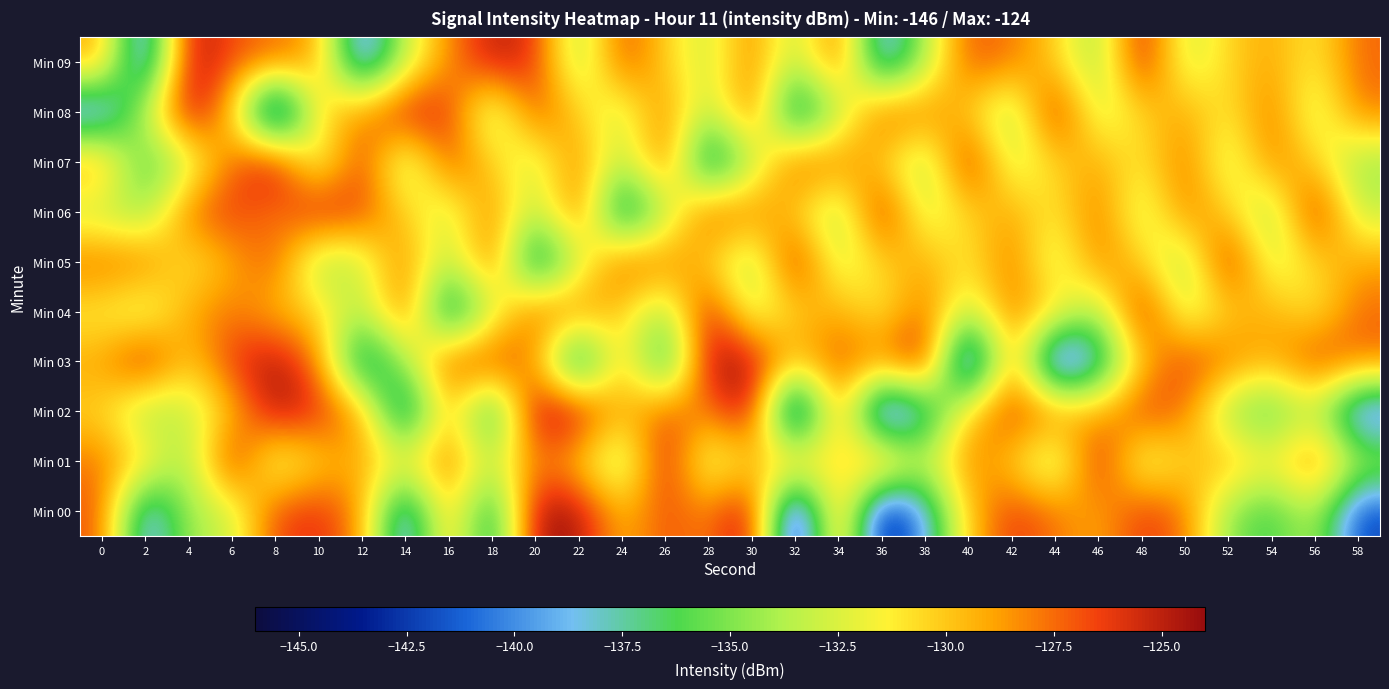

Which series has the largest range (max minus min)?

Min 00